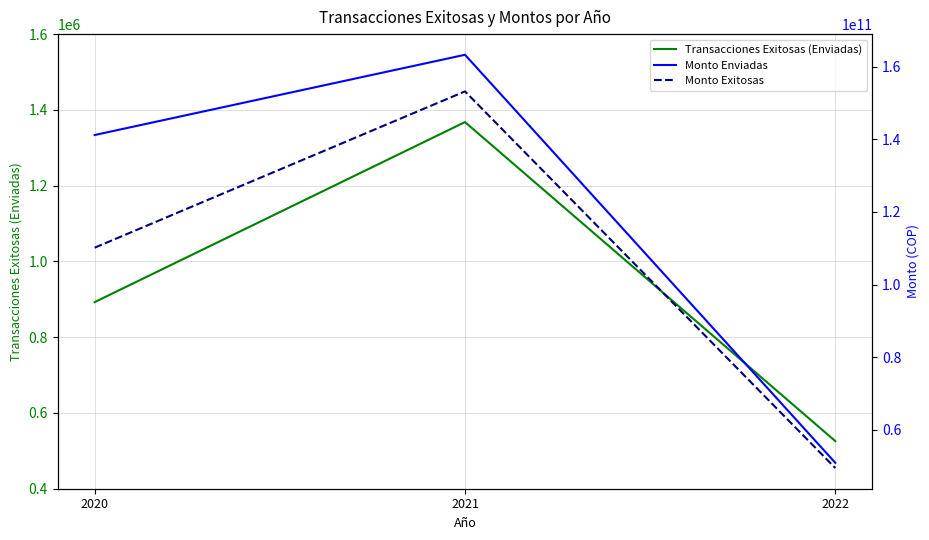

How many data points in Monto Enviadas are less than 141211327000?

1